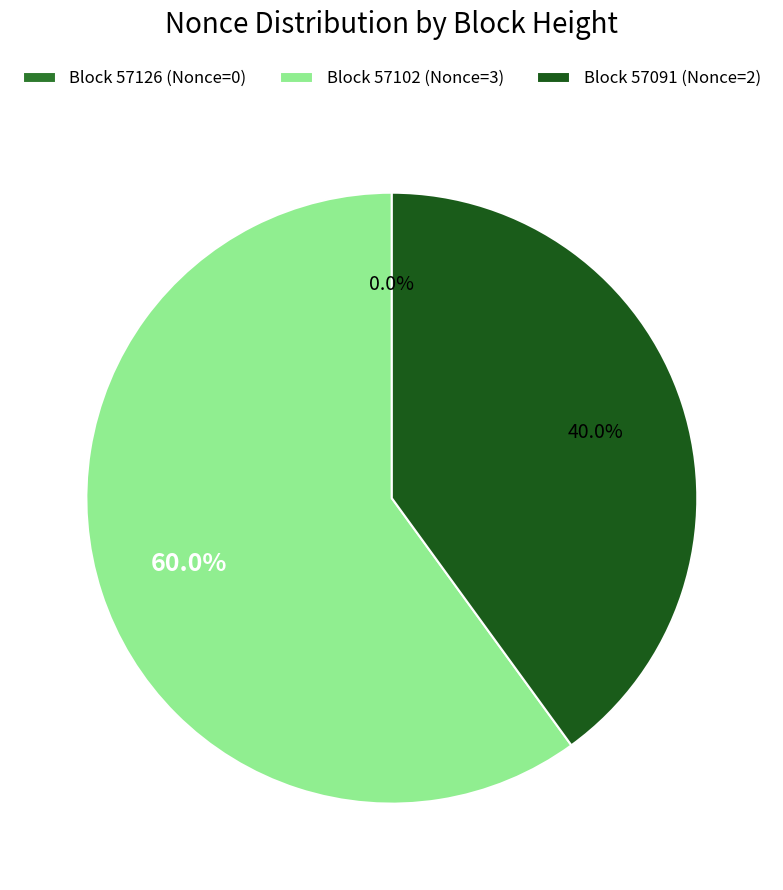

Is the sum of 57126 and 57102 greater than half?

Yes